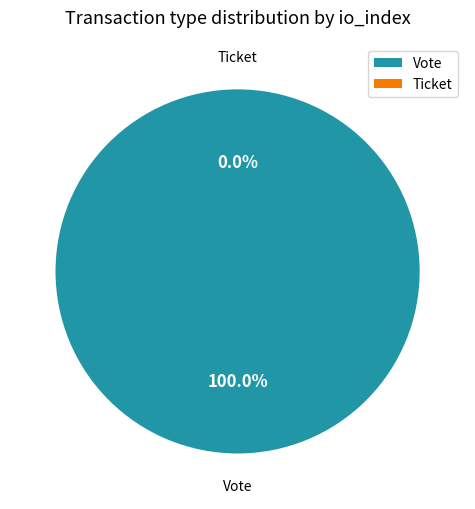

Combined, what portion of the pie is Ticket and Vote?

100.0%